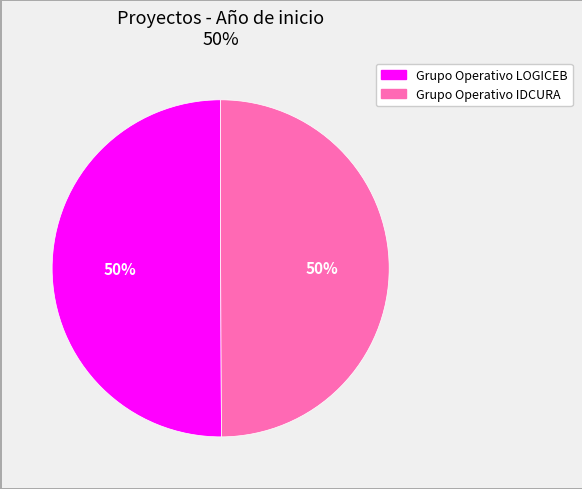

How many slices are in this pie chart?

2